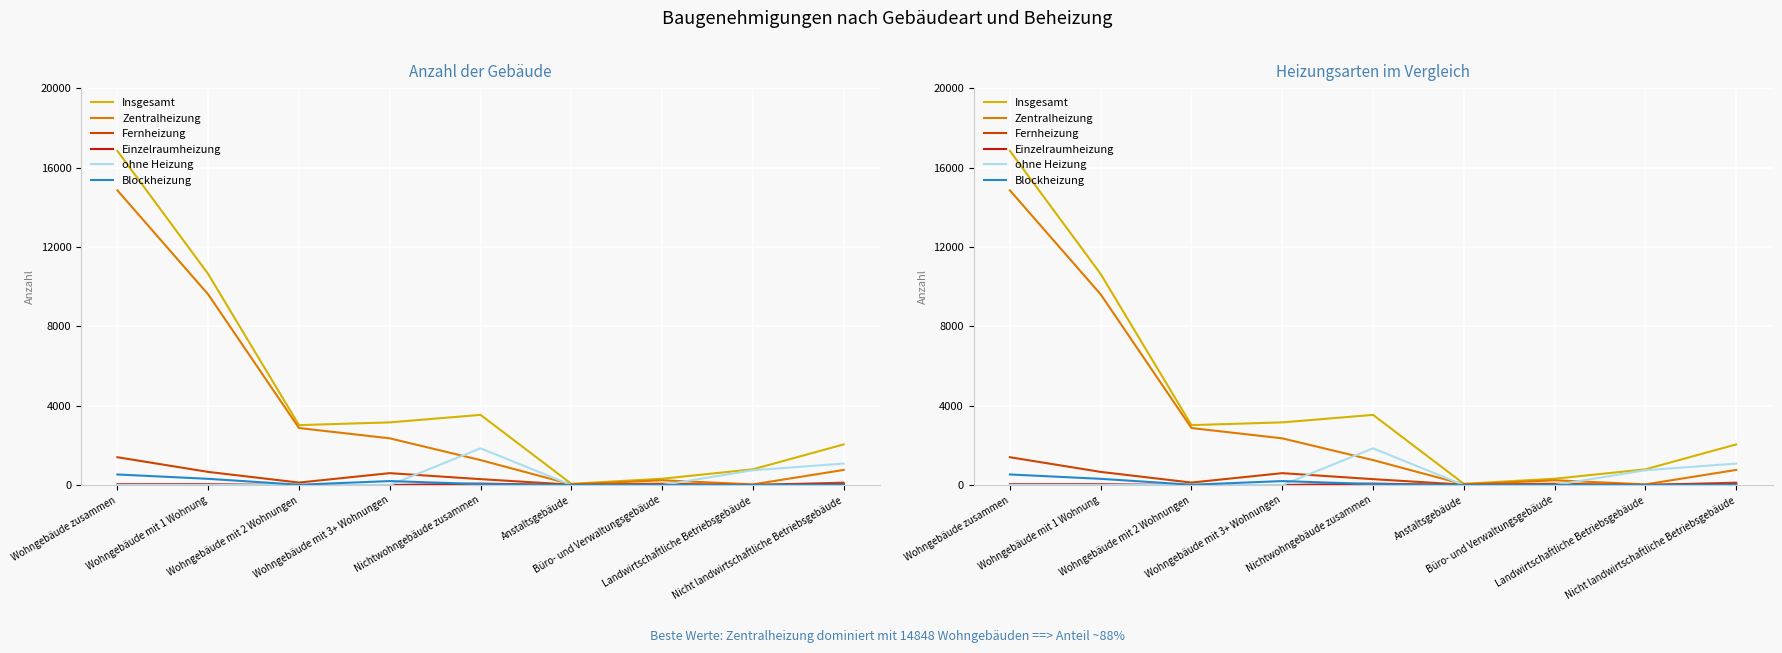

Reading right to left, extract all data points from this chart.

Insgesamt: Nicht landwirtschaftliche Betriebsgebäude=2049	Landwirtschaftliche Betriebsgebäude=794	Büro- und Verwaltungsgebäude=320	Anstaltsgebäude=65	Nichtwohngebäude zusammen=3537	Wohngebäude mit 3+ Wohnungen=3159	Wohngebäude mit 2 Wohnungen=3021	Wohngebäude mit 1 Wohnung=10634	Wohngebäude zusammen=16836
Zentralheizung: Nicht landwirtschaftliche Betriebsgebäude=763	Landwirtschaftliche Betriebsgebäude=35	Büro- und Verwaltungsgebäude=242	Anstaltsgebäude=36	Nichtwohngebäude zusammen=1259	Wohngebäude mit 3+ Wohnungen=2355	Wohngebäude mit 2 Wohnungen=2874	Wohngebäude mit 1 Wohnung=9608	Wohngebäude zusammen=14848
Fernheizung: Nicht landwirtschaftliche Betriebsgebäude=122	Landwirtschaftliche Betriebsgebäude=6	Büro- und Verwaltungsgebäude=67	Anstaltsgebäude=22	Nichtwohngebäude zusammen=299	Wohngebäude mit 3+ Wohnungen=601	Wohngebäude mit 2 Wohnungen=127	Wohngebäude mit 1 Wohnung=664	Wohngebäude zusammen=1403
Einzelraumheizung: Nicht landwirtschaftliche Betriebsgebäude=54	Landwirtschaftliche Betriebsgebäude=5	Büro- und Verwaltungsgebäude=3	Anstaltsgebäude=0	Nichtwohngebäude zusammen=74	Wohngebäude mit 3+ Wohnungen=1	Wohngebäude mit 2 Wohnungen=0	Wohngebäude mit 1 Wohnung=41	Wohngebäude zusammen=42
ohne Heizung: Nicht landwirtschaftliche Betriebsgebäude=1083	Landwirtschaftliche Betriebsgebäude=748	Büro- und Verwaltungsgebäude=0	Anstaltsgebäude=0	Nichtwohngebäude zusammen=1853	Wohngebäude mit 3+ Wohnungen=0	Wohngebäude mit 2 Wohnungen=2	Wohngebäude mit 1 Wohnung=6	Wohngebäude zusammen=8
Blockheizung: Nicht landwirtschaftliche Betriebsgebäude=27	Landwirtschaftliche Betriebsgebäude=0	Büro- und Verwaltungsgebäude=8	Anstaltsgebäude=7	Nichtwohngebäude zusammen=52	Wohngebäude mit 3+ Wohnungen=202	Wohngebäude mit 2 Wohnungen=18	Wohngebäude mit 1 Wohnung=315	Wohngebäude zusammen=535